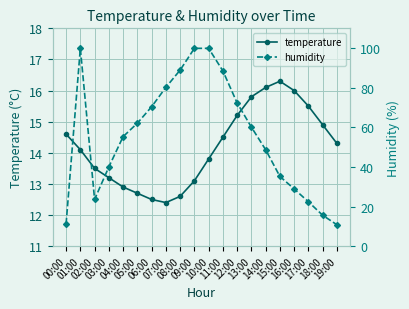

Reading left to right, what are all the values shown in this chart?

temperature: 14.6	14.1	13.5	13.2	12.9	12.7	12.5	12.4	12.6	13.1	13.8	14.5	15.2	15.8	16.1	16.3	16.0	15.5	14.9	14.3
humidity: 11.2	99.9	23.6	40.0	55.3	62.1	70.4	80.2	88.9	99.9	99.9	88.5	72.3	60.1	48.7	35.2	28.9	22.4	15.6	10.8